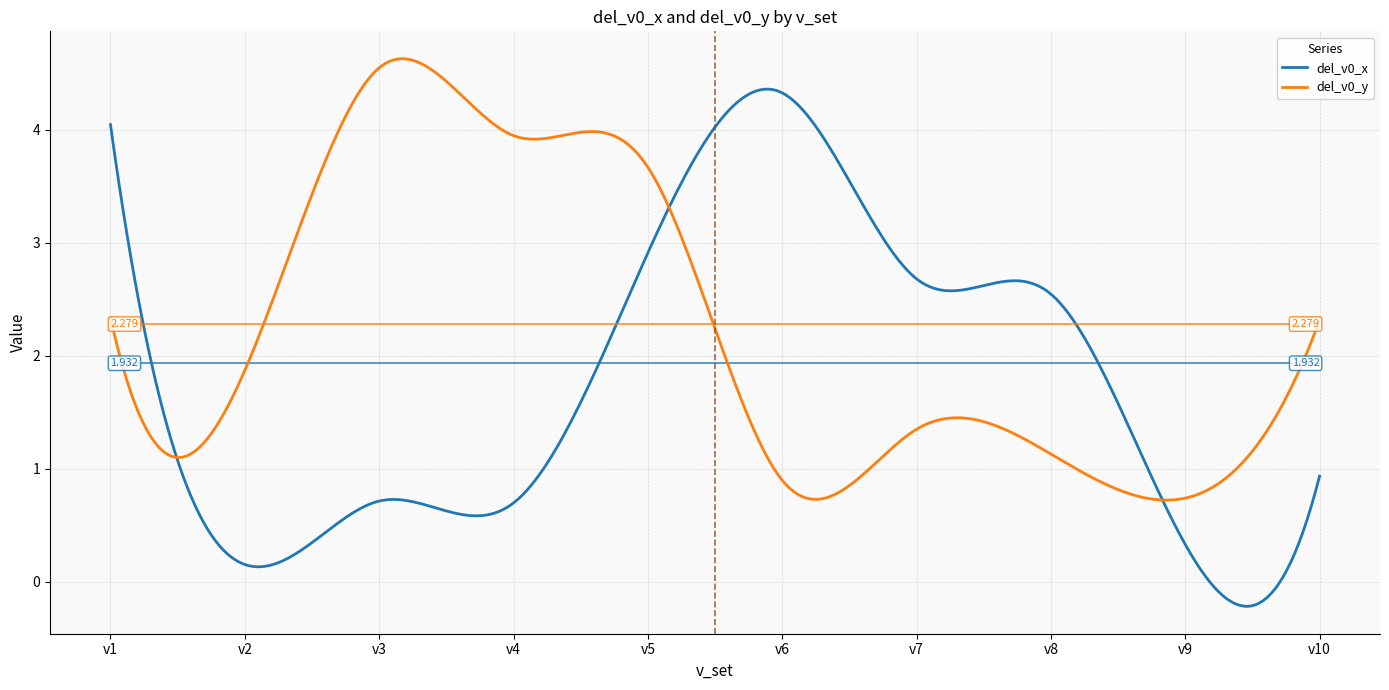

List the series in order of their overall mean, highest first.

del_v0_y, del_v0_x